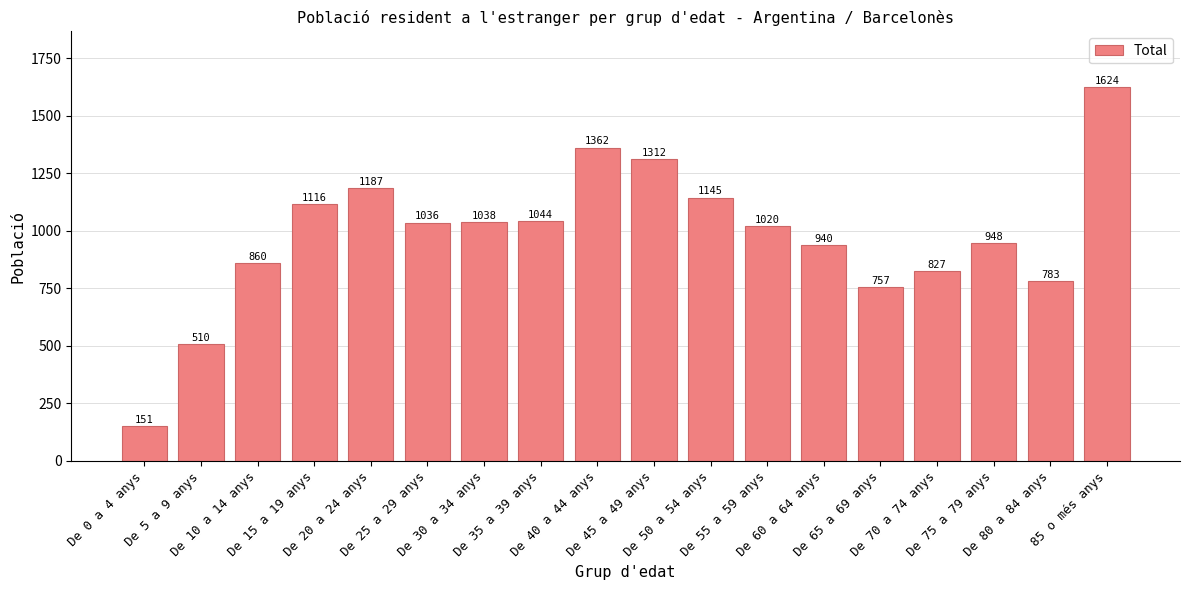

True or false: the data shows 1685 at De 35 a 39 anys.

False